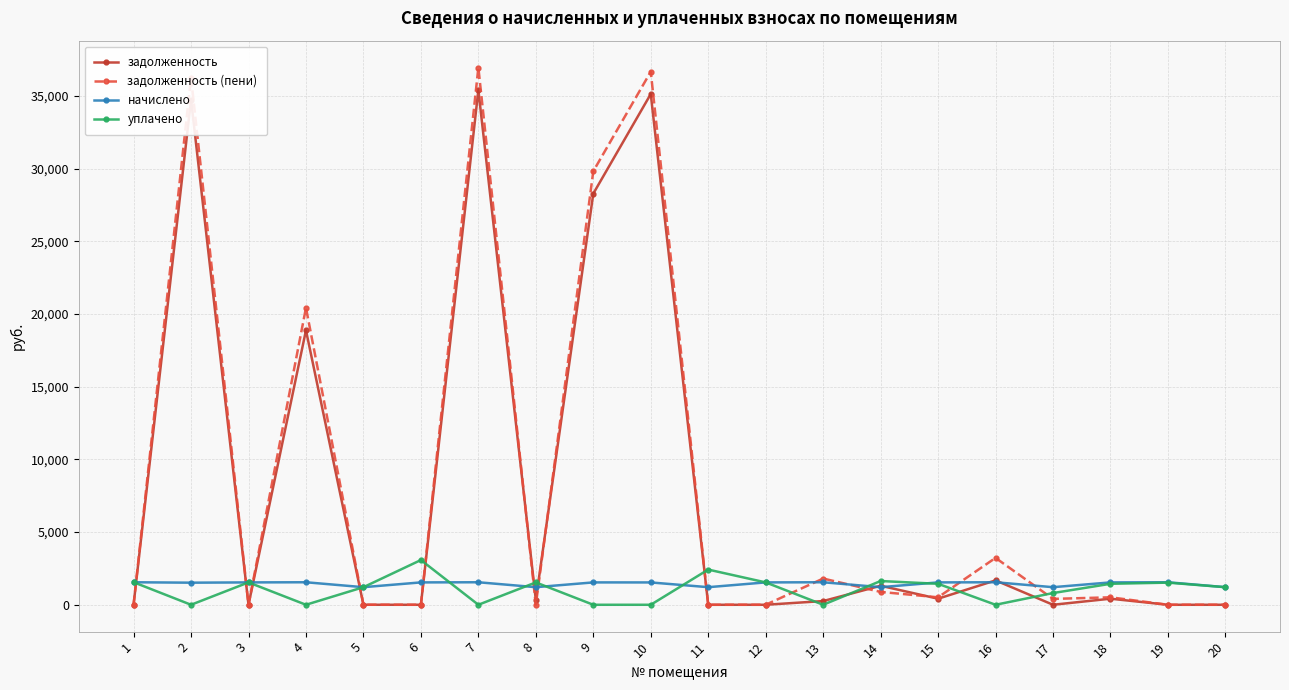

Is the value of уплачено at 18 greater than the value of задолженность at 15?

Yes